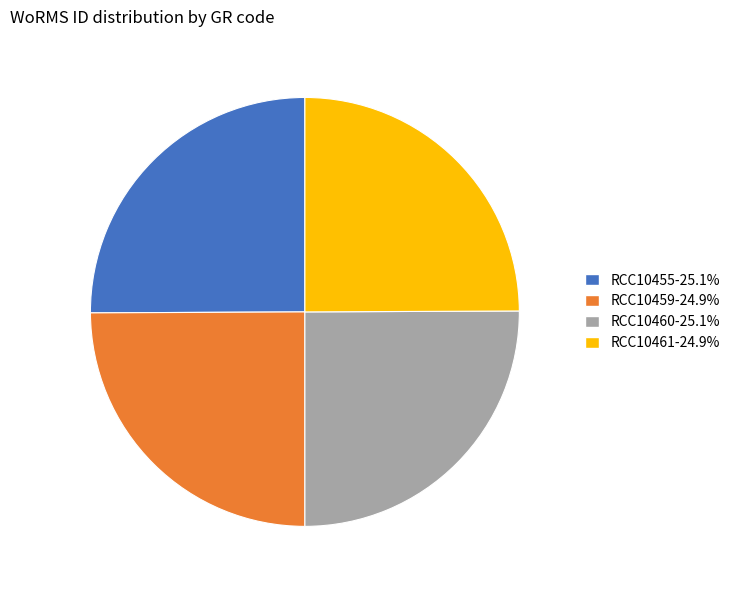

Is it true that RCC10461 is 25% of the pie?

True